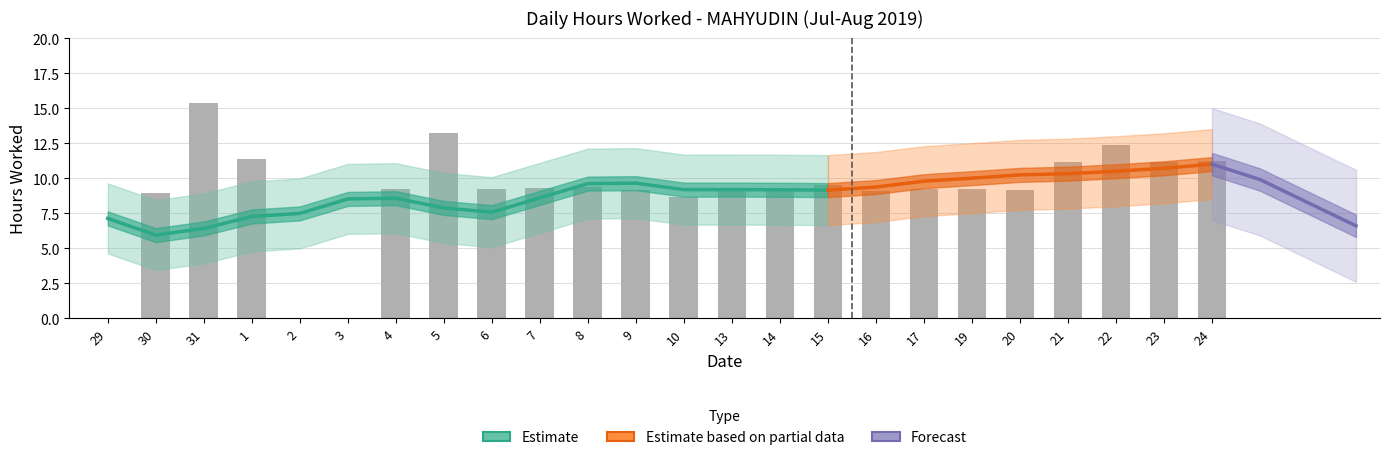

Are the bars horizontal?

No